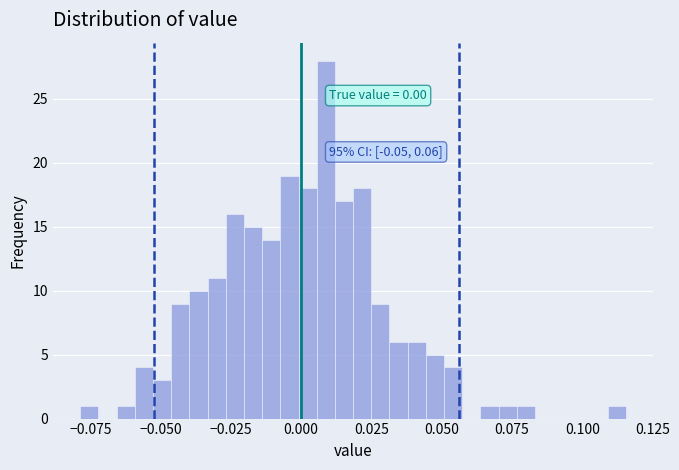

Read against the x-axis, roughly where is the centre of the tallest bar?

0.010